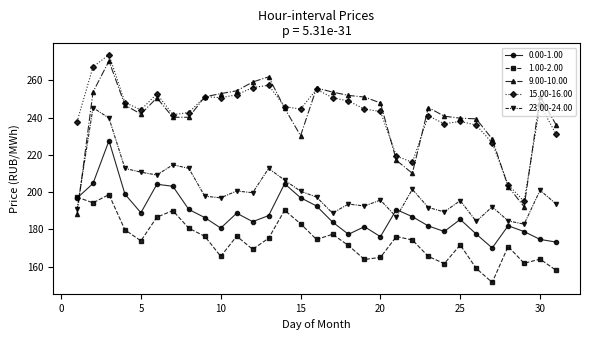

What is the minimum value shown in the chart?

151.5